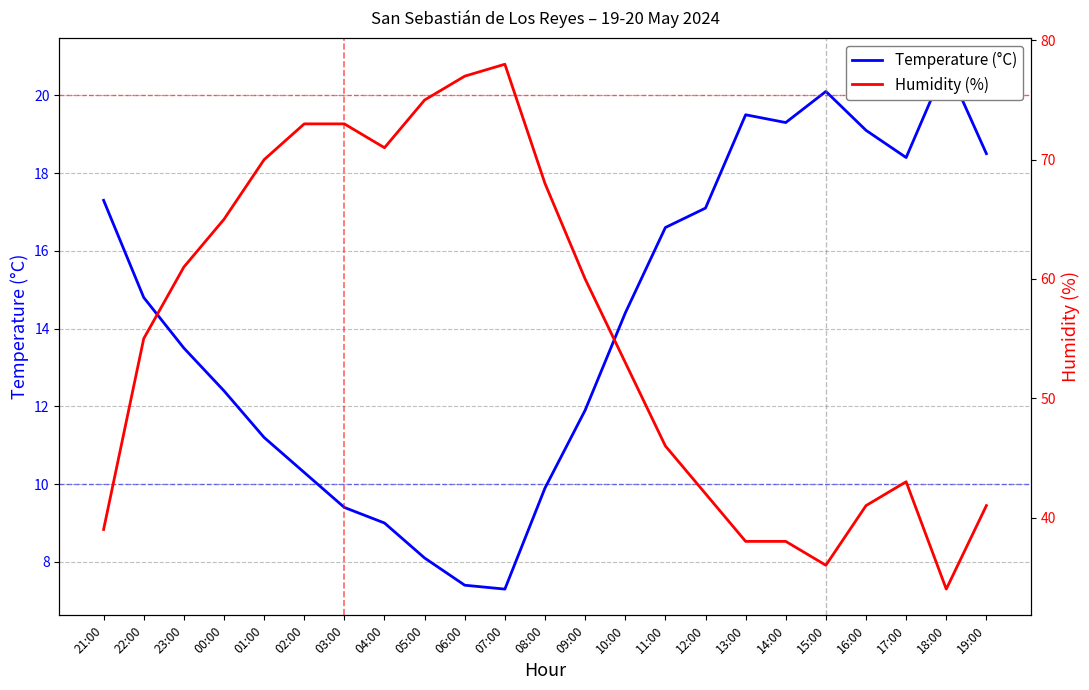

What is the difference between the Humidity (%) values at 12:00 and 11:00?

4.0